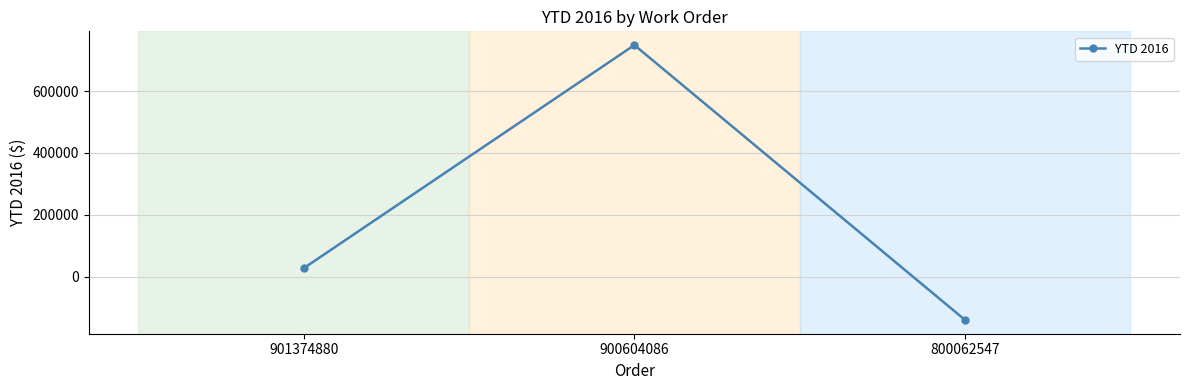

Rank the categories by value from highest to lowest.

900604086, 901374880, 800062547